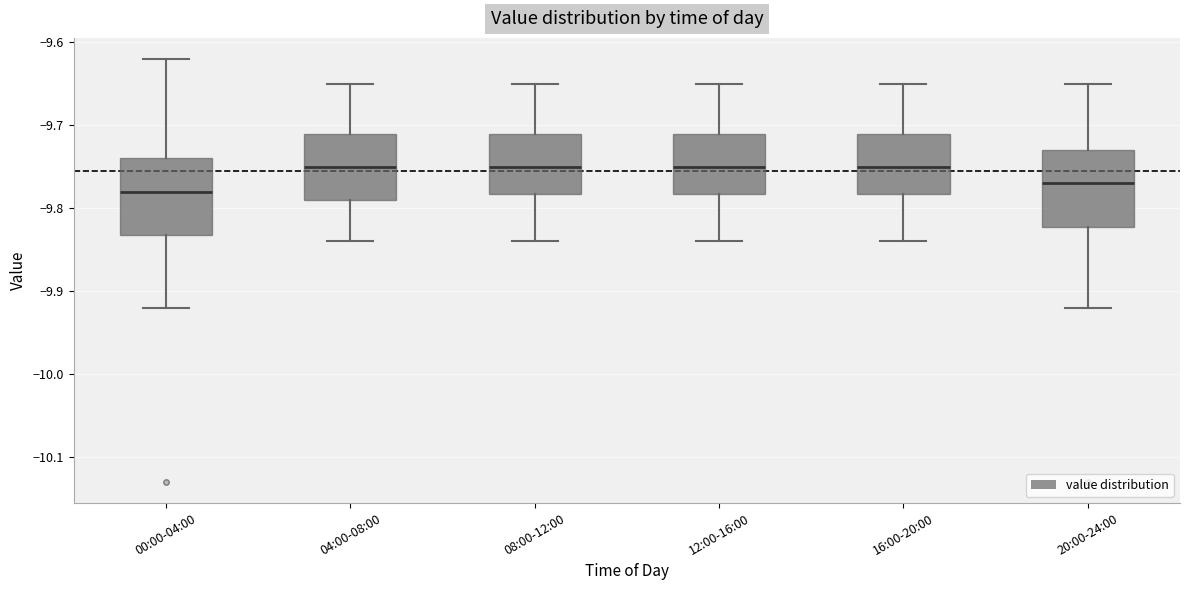

Reading left to right, transcribe this box plot: for each box, give where its median line is, the range the box spans, and where its two whiskers end, as read against the y-axis. The values are not printed on the chart, so give them approximately, as read against the axis.

00:00-04:00: median -9.78, box -9.83 to -9.74, whiskers -9.92 to -9.62
04:00-08:00: median -9.75, box -9.79 to -9.71, whiskers -9.84 to -9.65
08:00-12:00: median -9.75, box -9.78 to -9.71, whiskers -9.84 to -9.65
12:00-16:00: median -9.75, box -9.78 to -9.71, whiskers -9.84 to -9.65
16:00-20:00: median -9.75, box -9.78 to -9.71, whiskers -9.84 to -9.65
20:00-24:00: median -9.77, box -9.82 to -9.73, whiskers -9.92 to -9.65